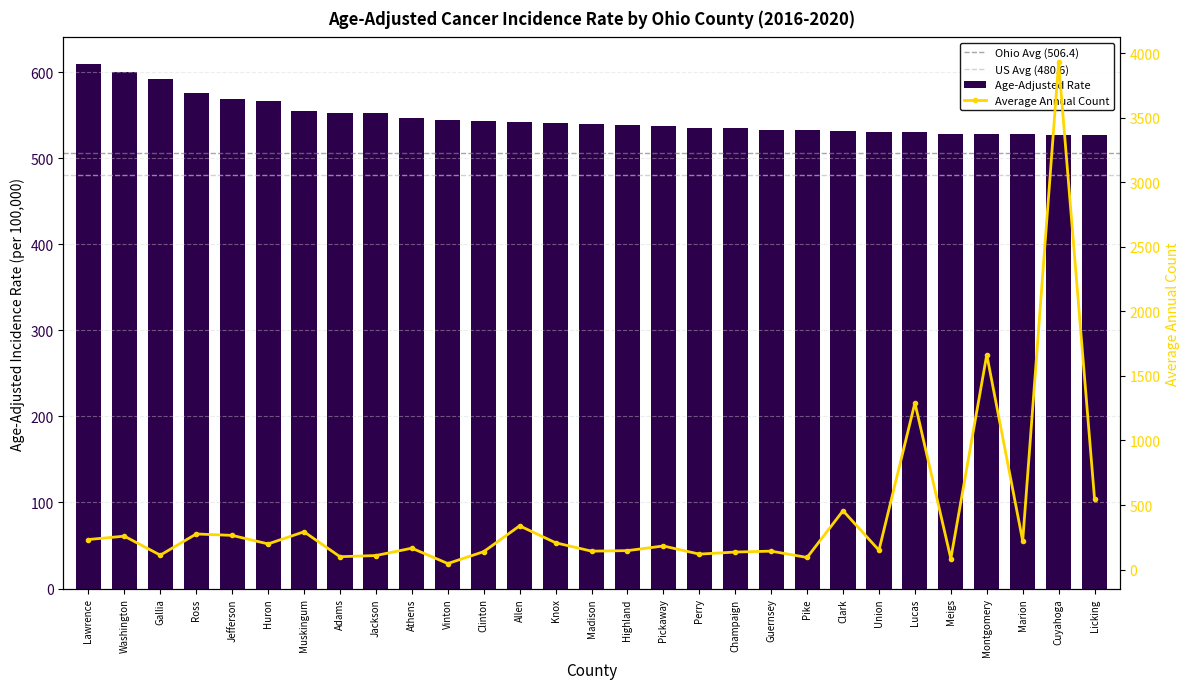

Reading left to right, extract all data points from this chart.

Age-Adjusted Rate: Lawrence=609.7	Washington=600.3	Gallia=591.6	Ross=575.3	Jefferson=568.8	Huron=566.0	Muskingum=554.6	Adams=552.7	Jackson=552.5	Athens=547.0	Vinton=543.8	Clinton=543.1	Allen=542.0	Knox=541.2	Madison=540.1	Highland=537.9	Pickaway=537.3	Perry=535.3	Champaign=534.4	Guernsey=533.1	Pike=532.1	Clark=531.4	Union=530.7	Lucas=530.1	Meigs=528.5	Montgomery=528.1	Marion=527.9	Cuyahoga=527.2	Licking=526.6
Average Annual Count: Lawrence=233.0	Washington=259.0	Gallia=112.0	Ross=276.0	Jefferson=265.0	Huron=199.0	Muskingum=293.0	Adams=100.0	Jackson=109.0	Athens=166.0	Vinton=47.0	Clinton=139.0	Allen=339.0	Knox=208.0	Madison=143.0	Highland=147.0	Pickaway=183.0	Perry=120.0	Champaign=136.0	Guernsey=143.0	Pike=94.0	Clark=456.0	Union=150.0	Lucas=1291.0	Meigs=85.0	Montgomery=1664.0	Marion=221.0	Cuyahoga=3927.0	Licking=545.0